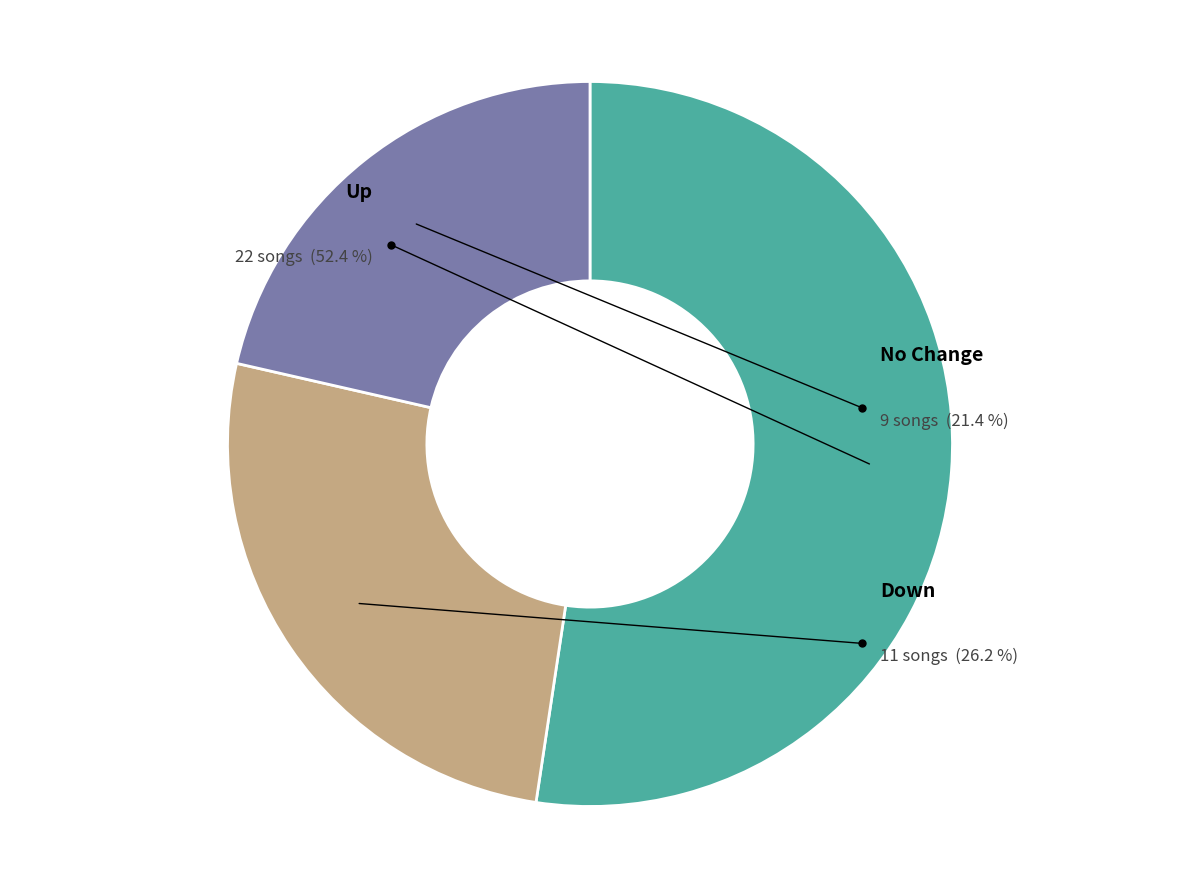

Is it true that up is 52% of the pie?

True